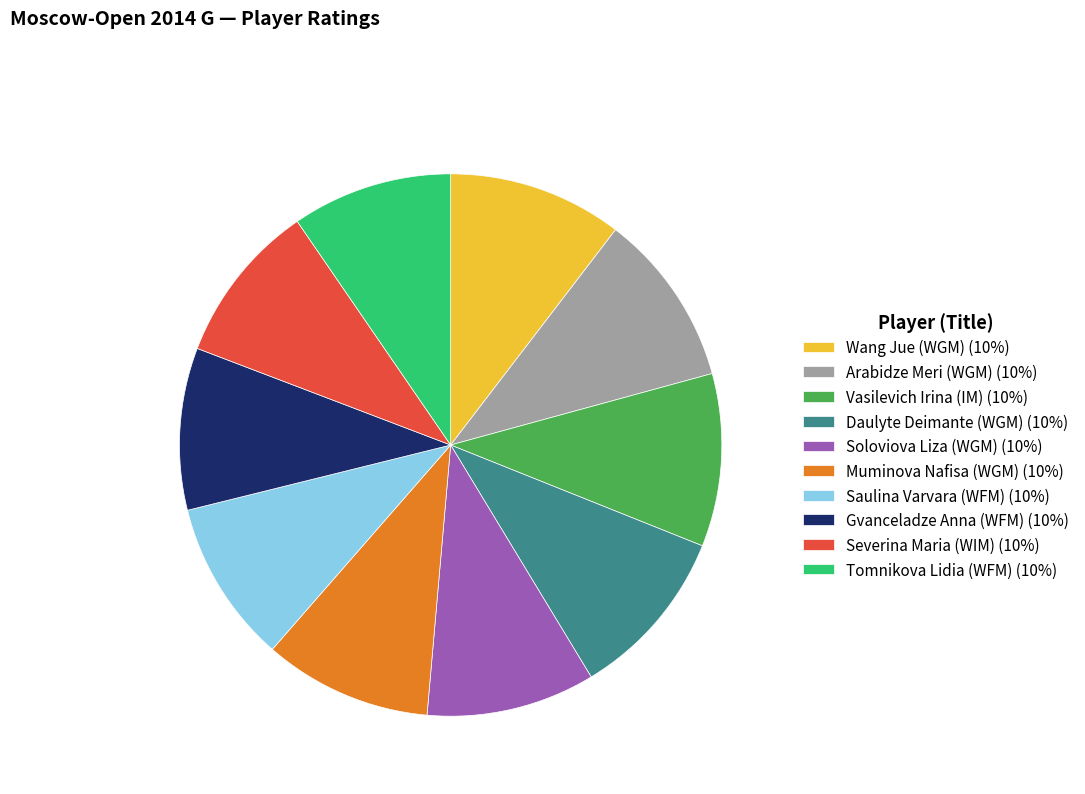

Does any single category account for the majority?

No